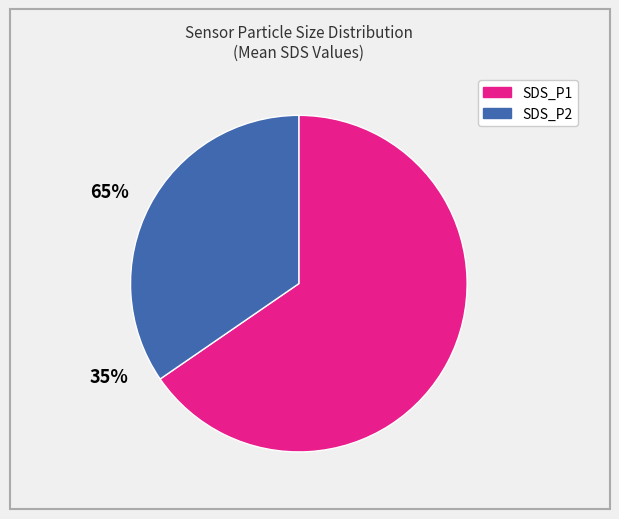

Which slice is the smallest?

SDS_P2